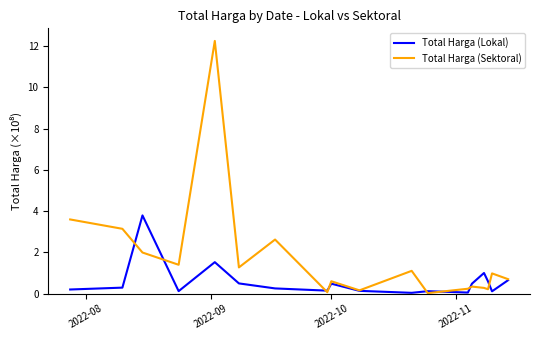

Rank the series by their average value, from highest to lowest.

Total Harga (Sektoral), Total Harga (Lokal)